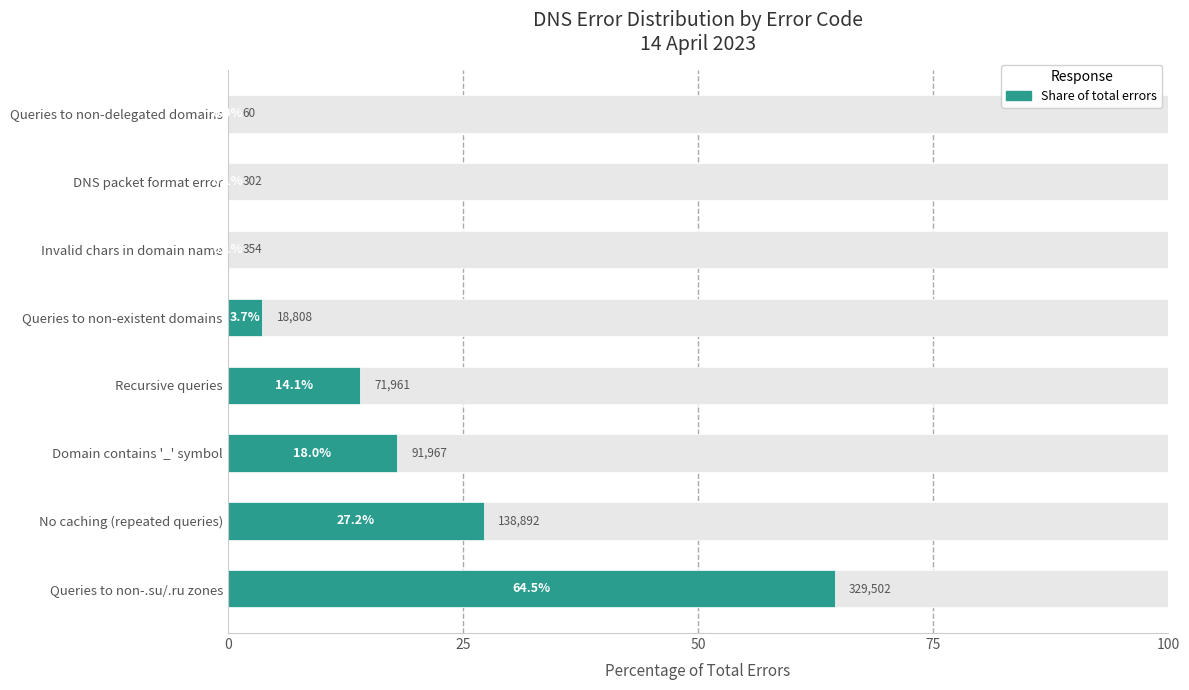

What is the difference between the second highest and second lowest values?

27.1